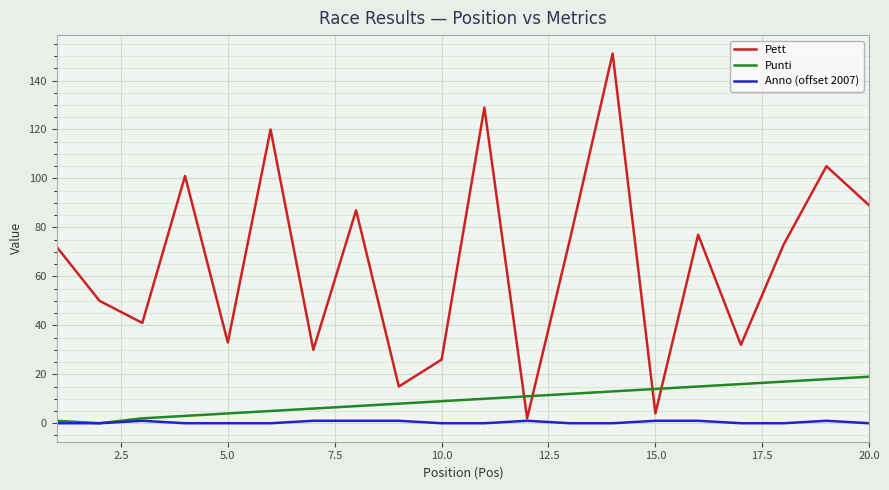

What is the greatest value displayed?

151